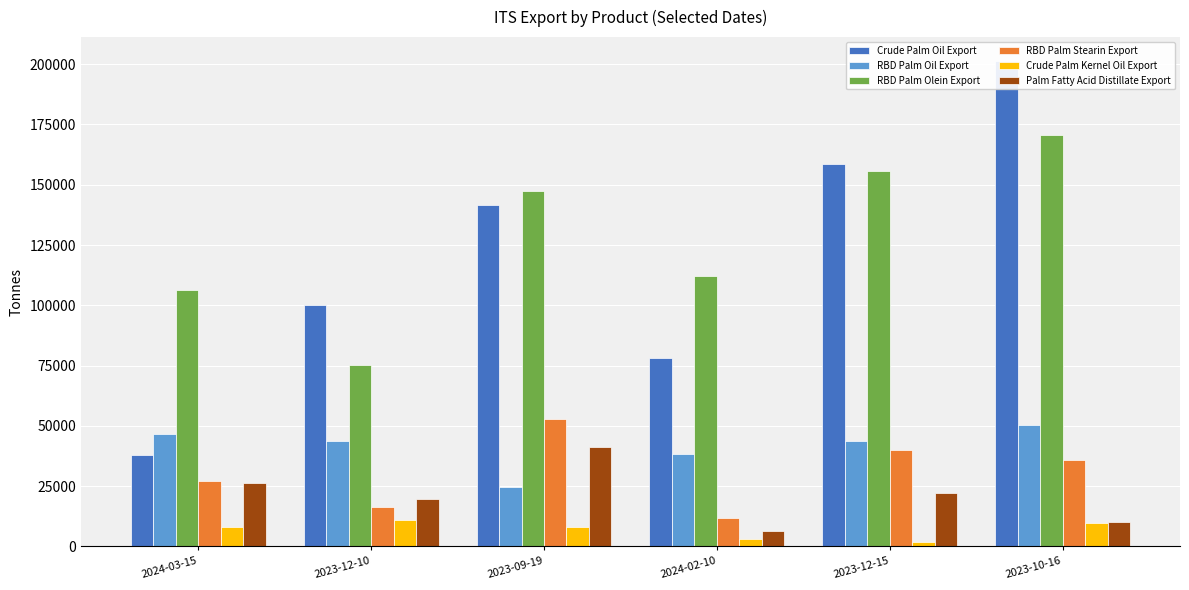

At how many categories does at least one series exceed 29363?

6